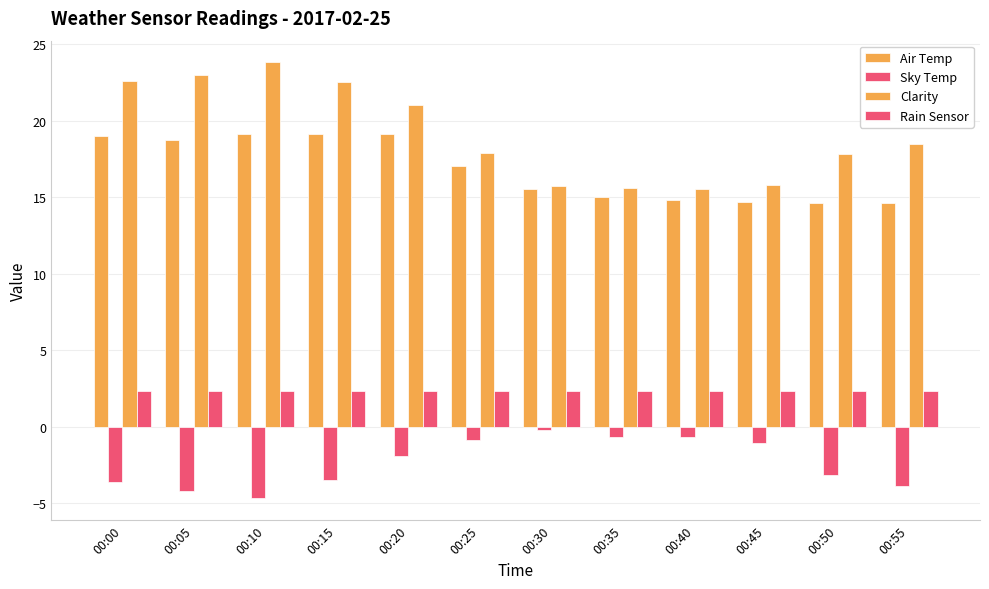

Reading right to left, what are all the values shown in this chart?

Air Temp: 00:55=14.6	00:50=14.6	00:45=14.7	00:40=14.8	00:35=15.0	00:30=15.5	00:25=17.0	00:20=19.1	00:15=19.1	00:10=19.1	00:05=18.7	00:00=19.0
Sky Temp: 00:55=-3.9	00:50=-3.2	00:45=-1.1	00:40=-0.7	00:35=-0.7	00:30=-0.2	00:25=-0.9	00:20=-1.9	00:15=-3.5	00:10=-4.7	00:05=-4.2	00:00=-3.6
Clarity: 00:55=18.5	00:50=17.8	00:45=15.8	00:40=15.5	00:35=15.6	00:30=15.7	00:25=17.9	00:20=21.0	00:15=22.5	00:10=23.8	00:05=23.0	00:00=22.6
Rain Sensor: 00:55=2.3	00:50=2.3	00:45=2.3	00:40=2.3	00:35=2.3	00:30=2.3	00:25=2.3	00:20=2.3	00:15=2.3	00:10=2.3	00:05=2.3	00:00=2.3